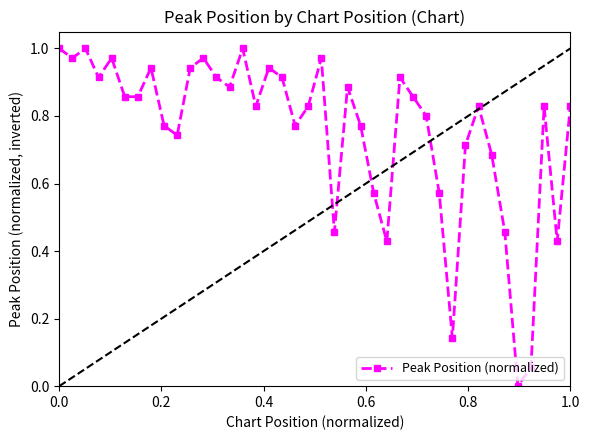

What is the sum of all values?

30.2